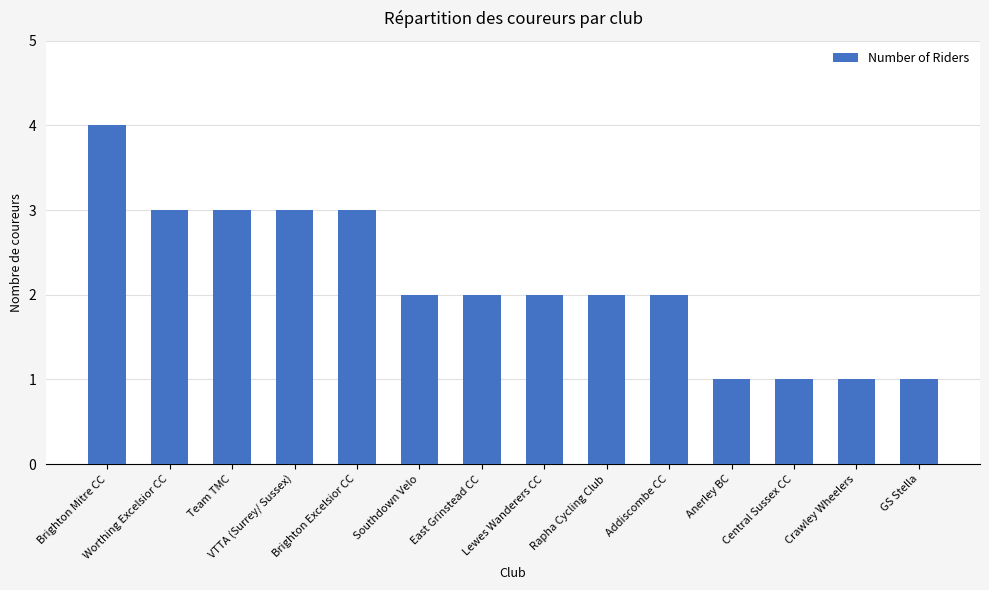

Reading right to left, list all the values displayed in this chart.

GS Stella=1	Crawley Wheelers=1	Central Sussex CC=1	Anerley BC=1	Addiscombe CC=2	Rapha Cycling Club=2	Lewes Wanderers CC=2	East Grinstead CC=2	Southdown Velo=2	Brighton Excelsior CC=3	VTTA (Surrey/ Sussex)=3	Team TMC=3	Worthing Excelsior CC=3	Brighton Mitre CC=4